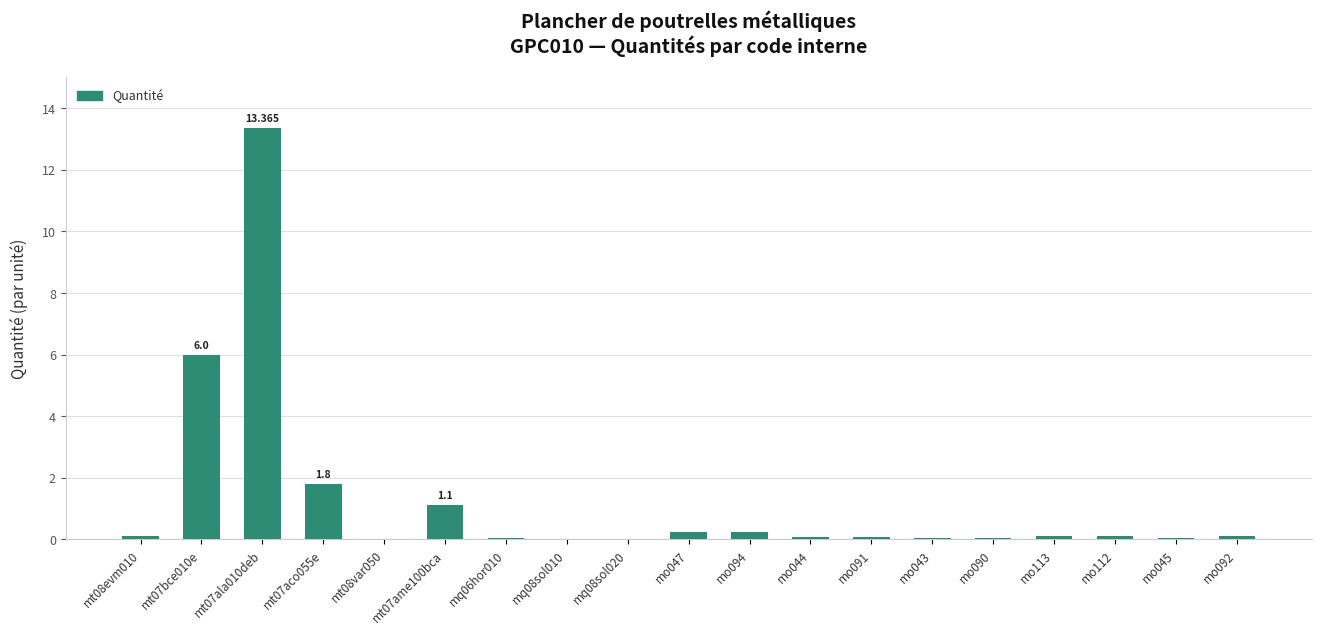

Rank the categories by value from lowest to highest.

mq08sol010, mq08sol020, mt08var050, mo045, mq06hor010, mo043, mo090, mo044, mo091, mo113, mt08evm010, mo112, mo092, mo047, mo094, mt07ame100bca, mt07aco055e, mt07bce010e, mt07ala010deb